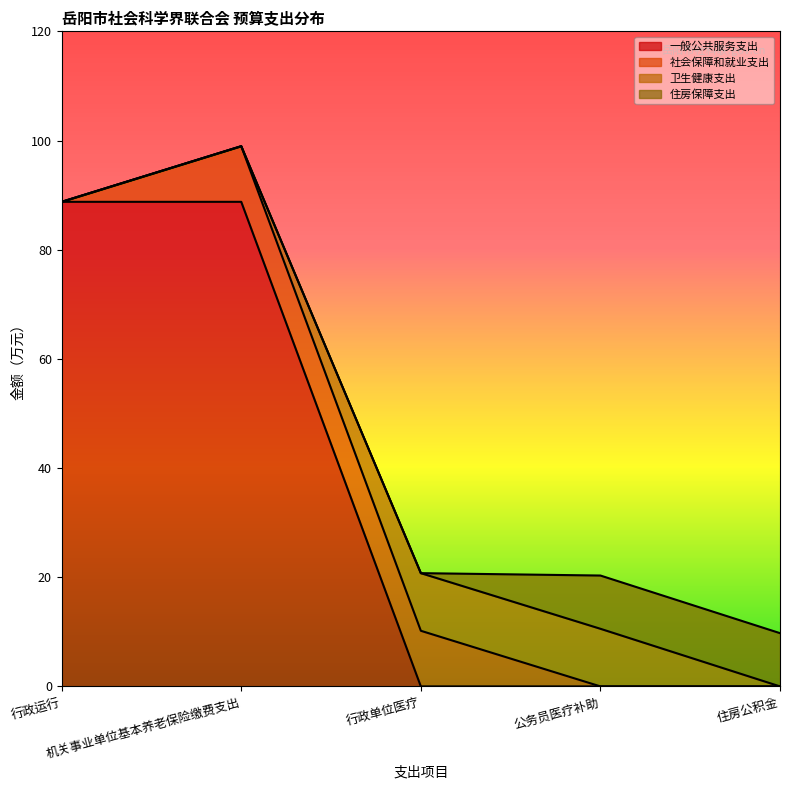

What are all the series names shown in the legend?

一般公共服务支出, 社会保障和就业支出, 卫生健康支出, 住房保障支出